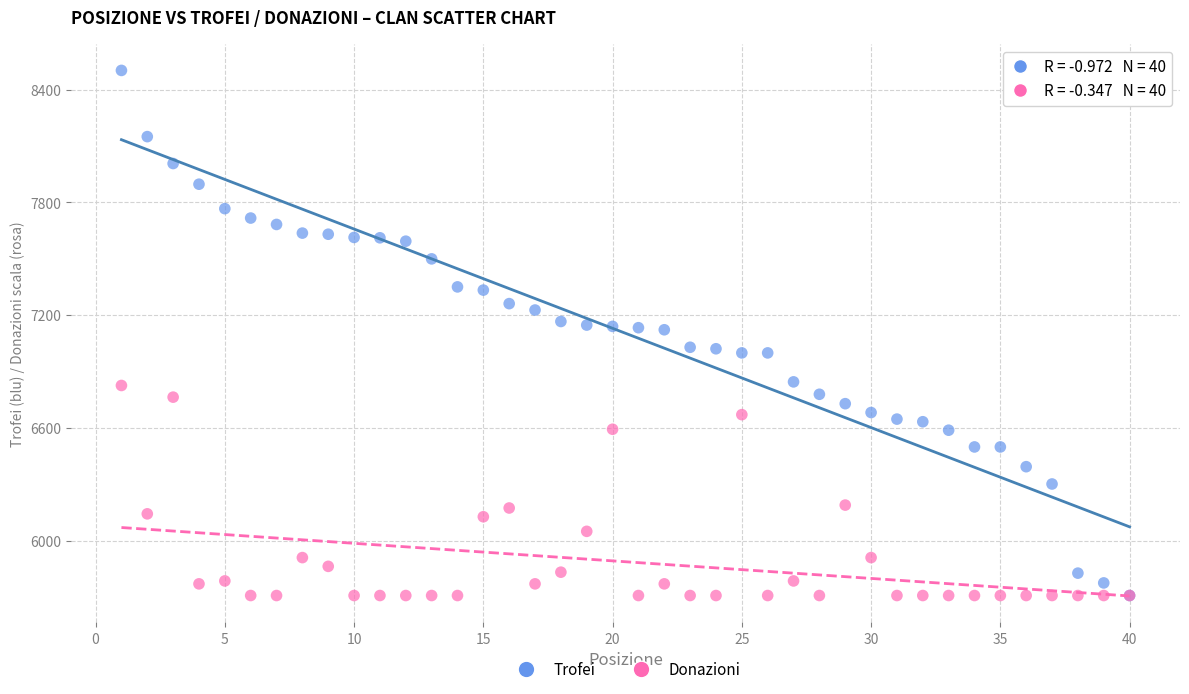

In the Donazioni series, what Y value is closest to 6268?

6190.8